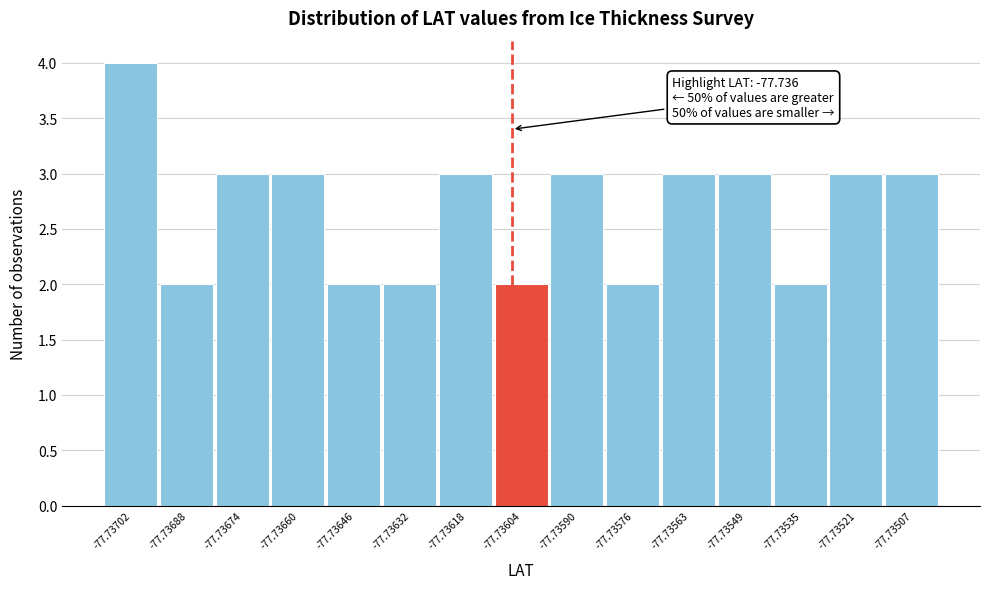

Reading right to left, list all the values displayed in this chart.

3	3	2	3	3	2	3	2	3	2	2	3	3	2	4